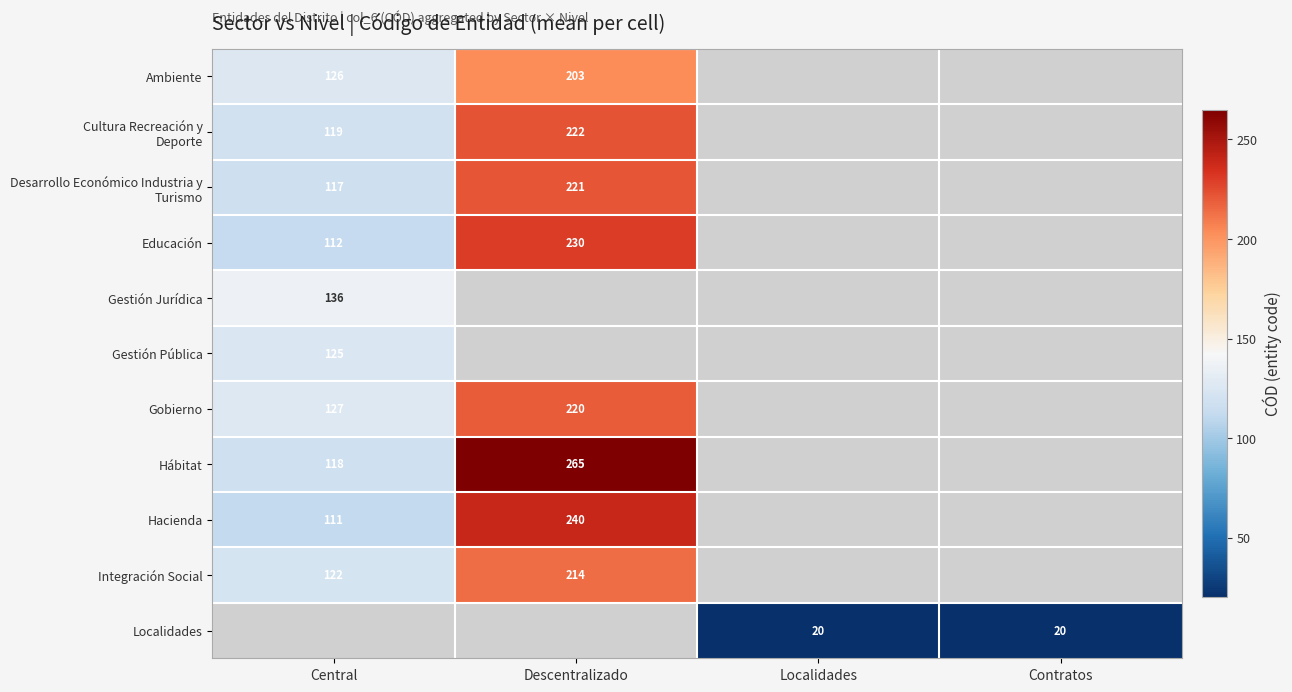

True or false: Gestión Jurídica has a value of 40 at Central.

False